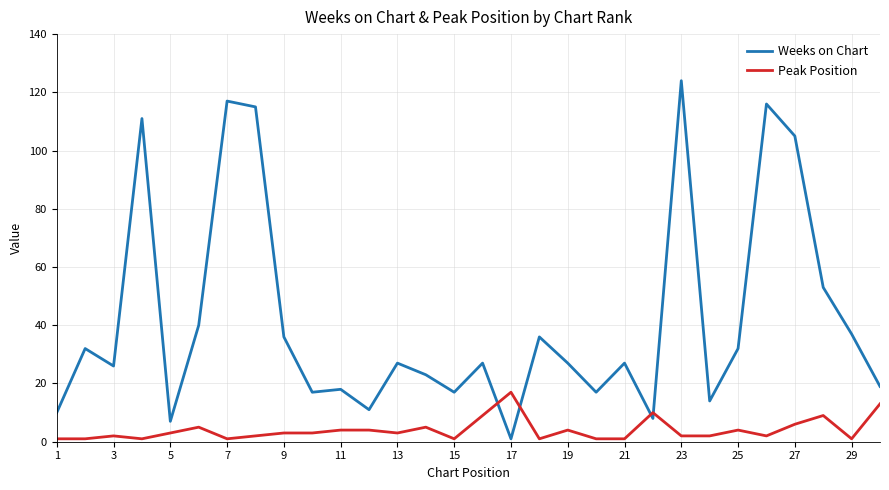

Which series has the widest spread of values?

Weeks on Chart